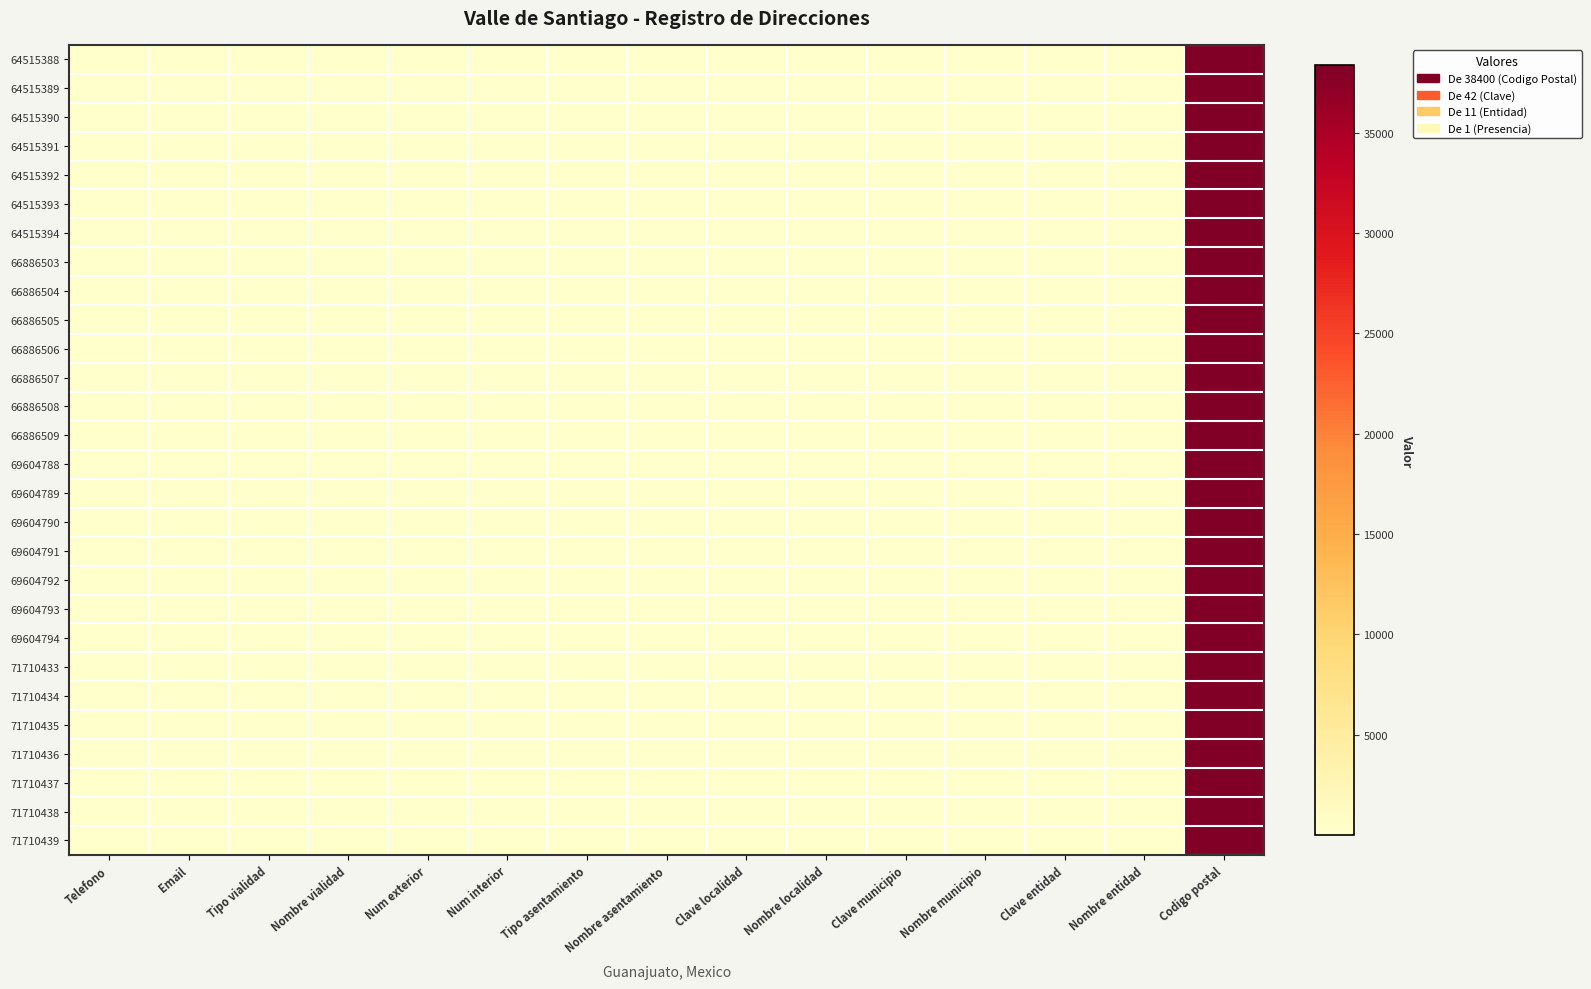

What is the total value across all series at Num interior?

28